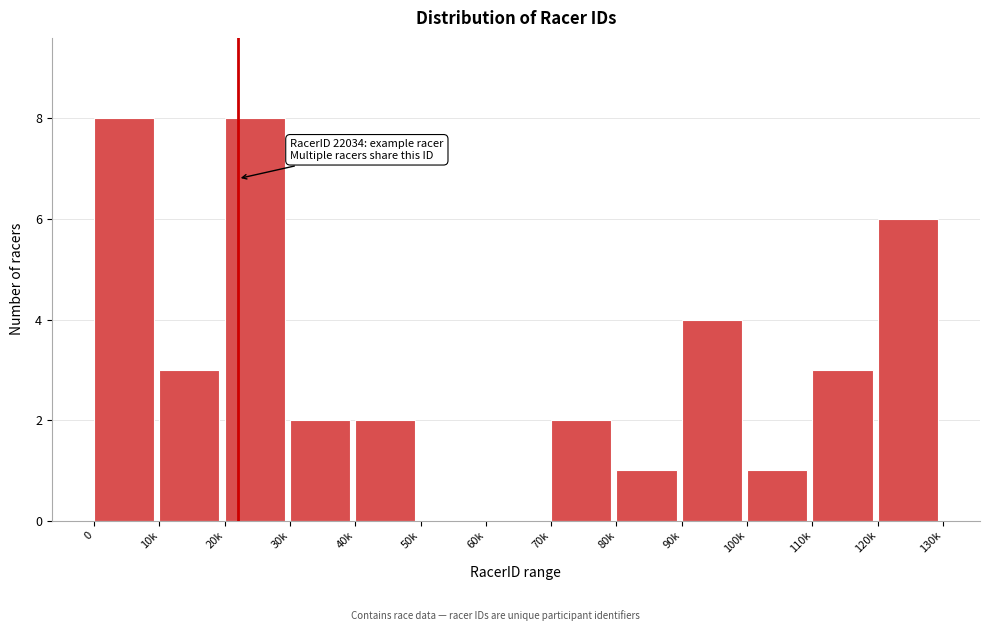

Reading left to right, extract all data points from this chart.

0=8	10k=3	20k=8	30k=2	40k=2	50k=0	60k=0	70k=2	80k=1	90k=4	100k=1	110k=3	120k=6